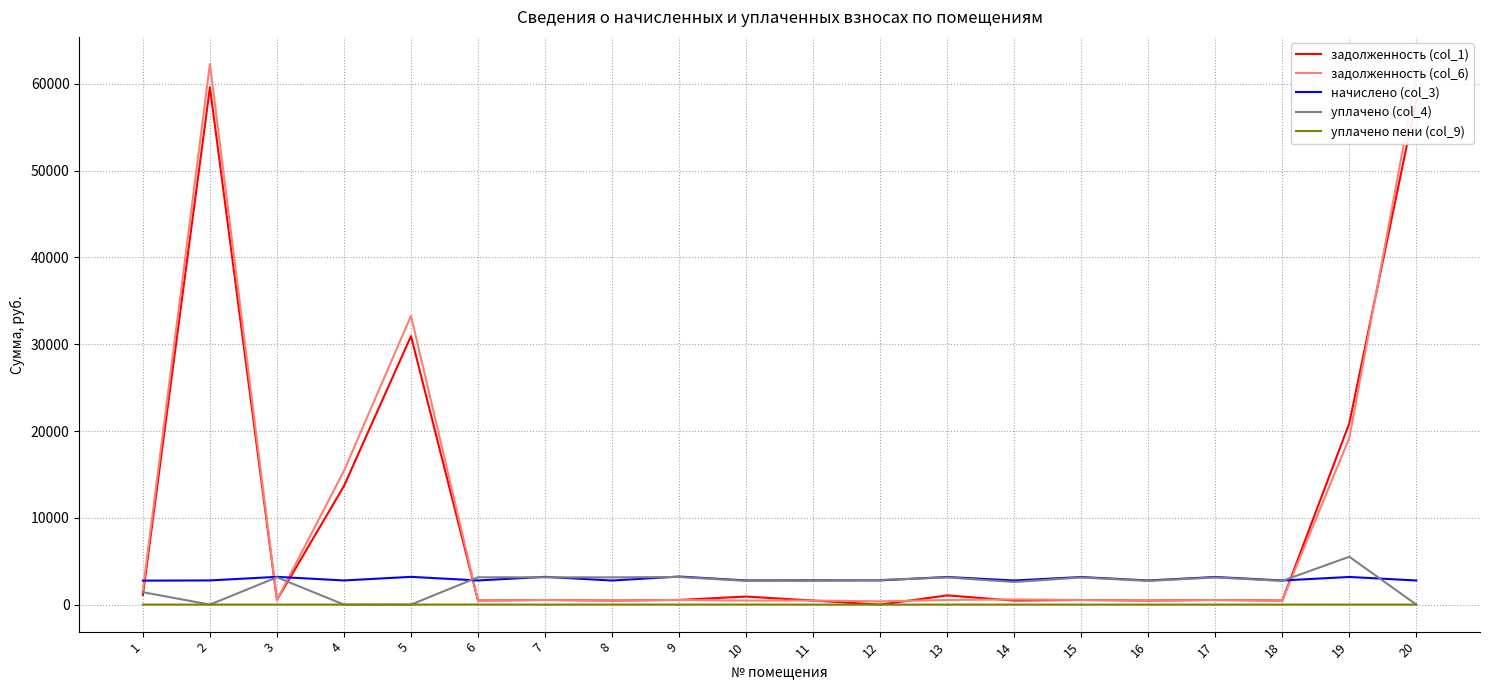

After their last crossing, which series has the higher values: задолженность (col_6) or уплачено (col_4)?

задолженность (col_6)